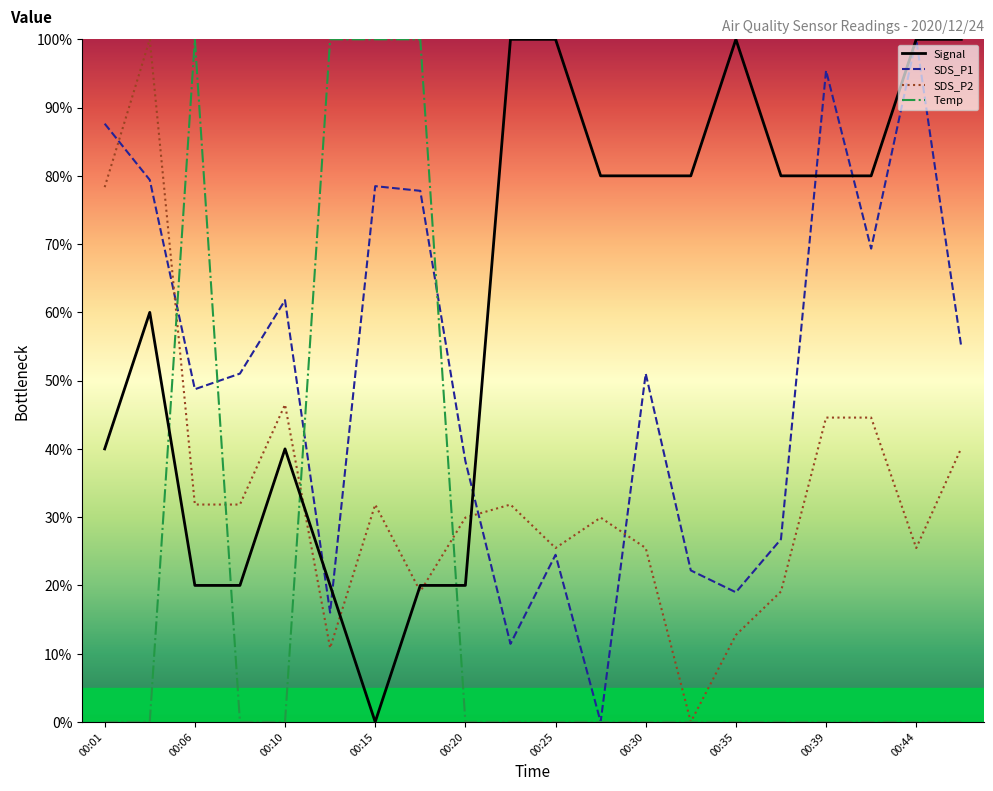

Which series has the largest total across all categories?

Signal